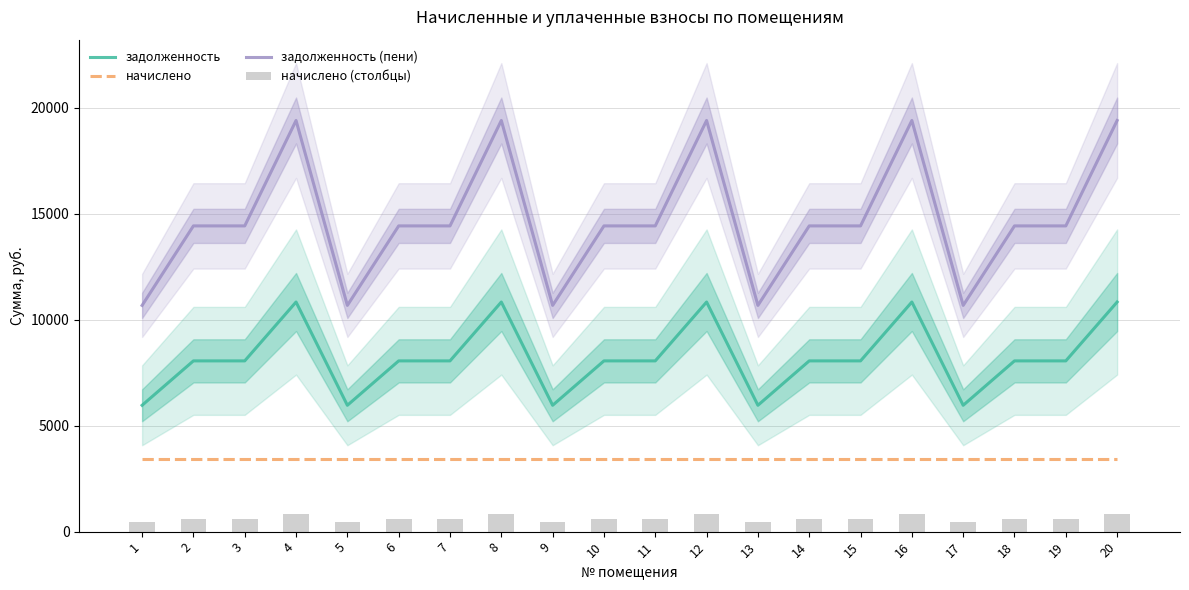

What is the highest value of the задолженность (пени) series?

19397.7